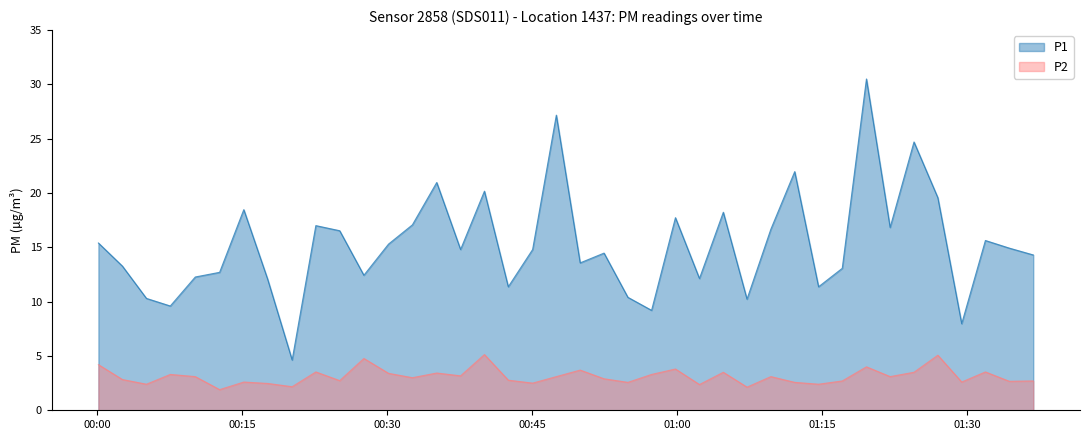

What is the difference between the second highest and minimum values in the P1 series?

22.5